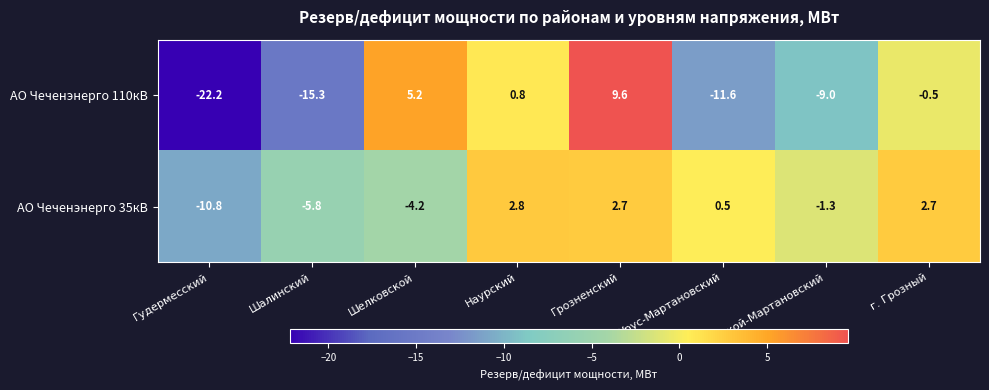

How many negative values does the АО Чеченэнерго 35кВ series have?

4